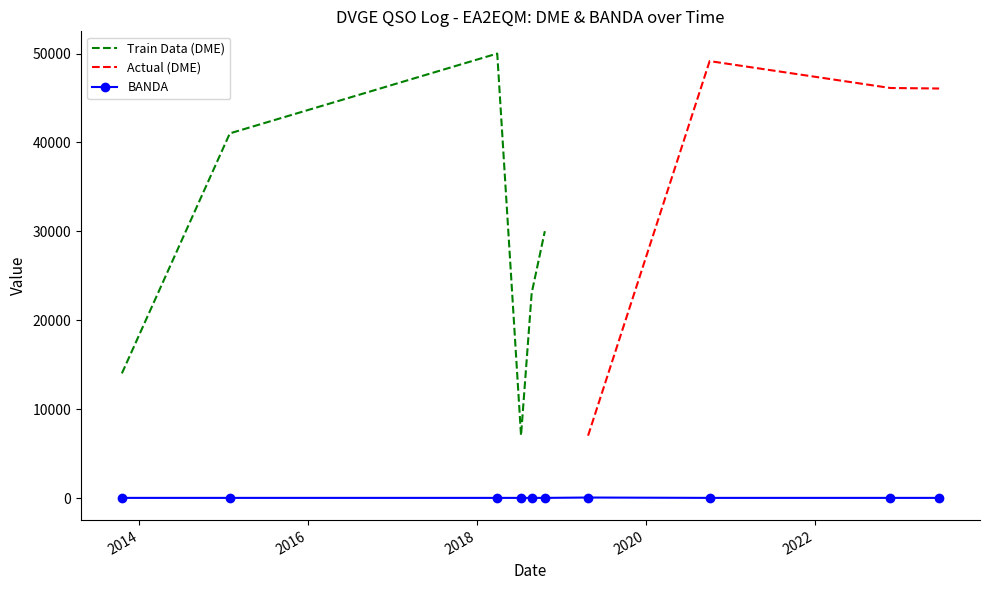

The DME series shows 49602 at 22/10/2018. True or false?

False